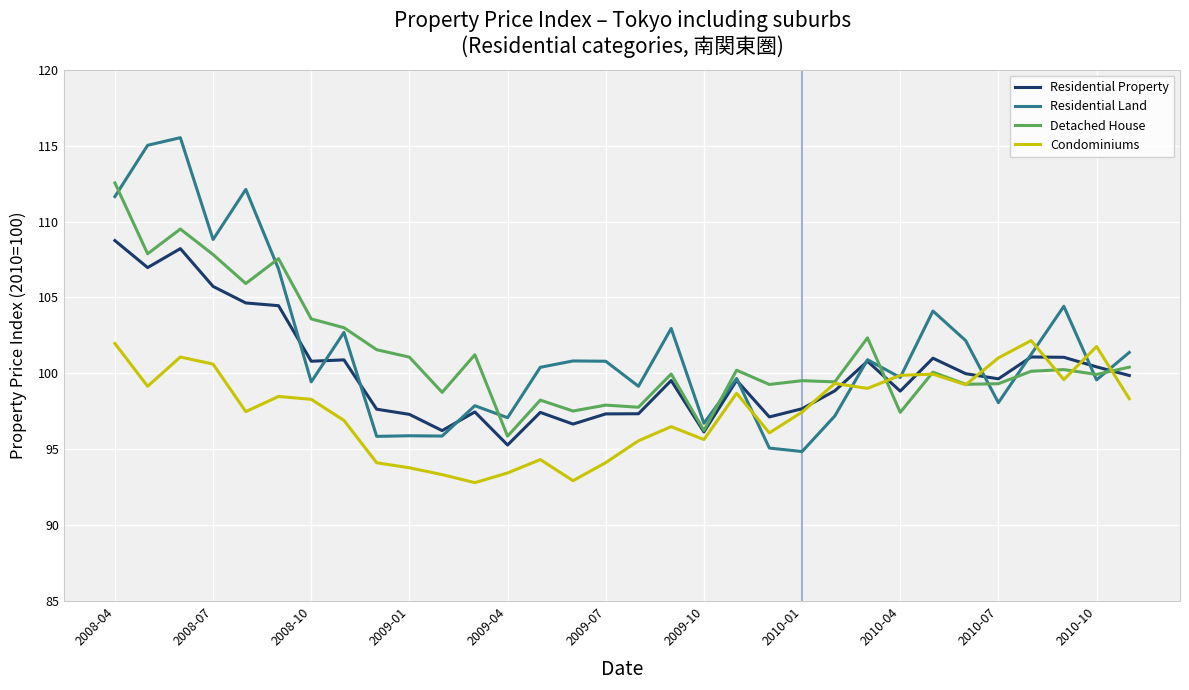

What is the greatest value displayed?

115.5